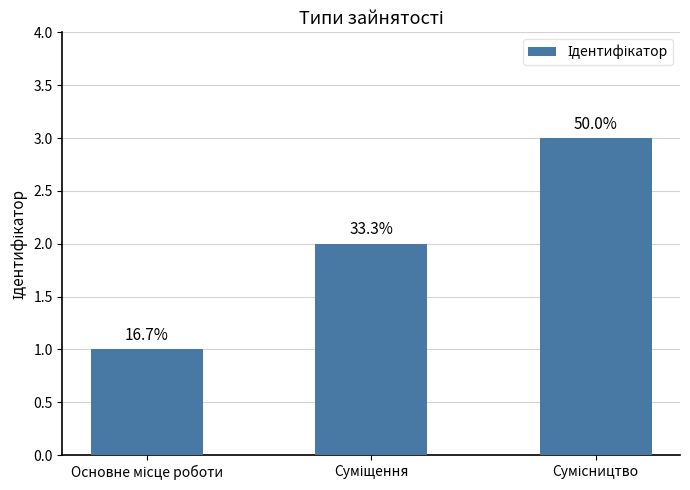

What is the value of the 3rd bar from the left?

3